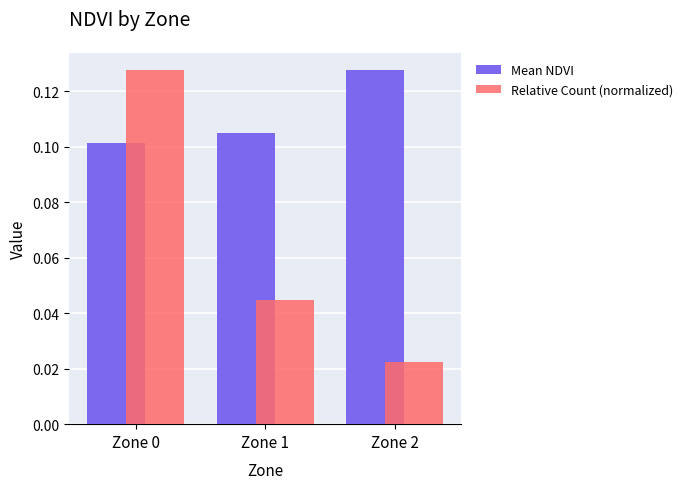

How many Mean NDVI values are between 0 and 1?

3